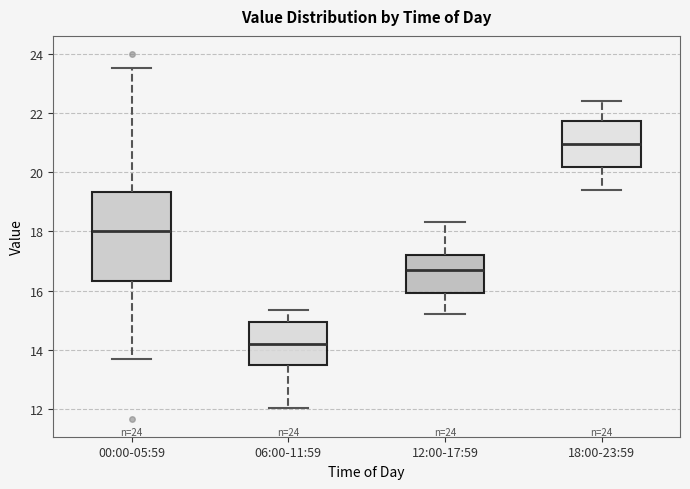

Which box's median line is the highest?

18:00-23:59